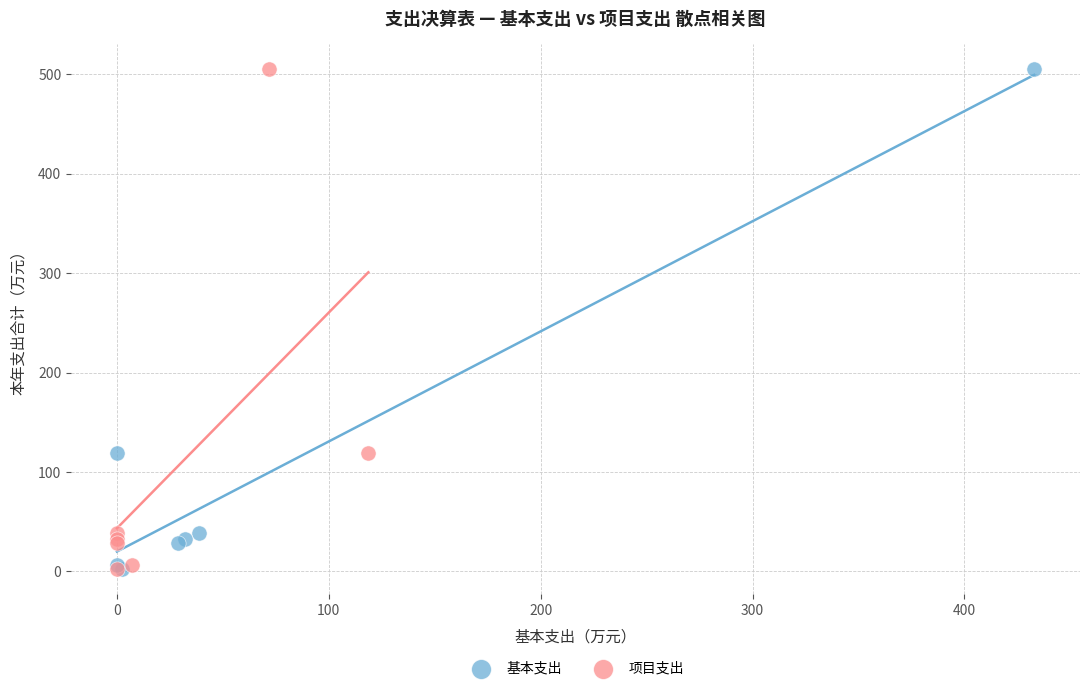

What are all the series names shown in the legend?

基本支出, 项目支出